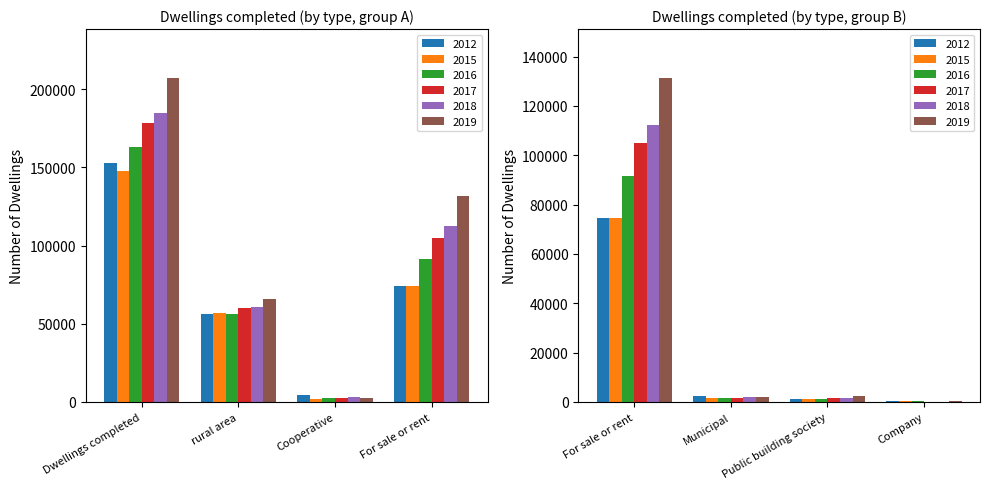

Is the value of 2016 at Company greater than the value of 2017 at Company?

Yes